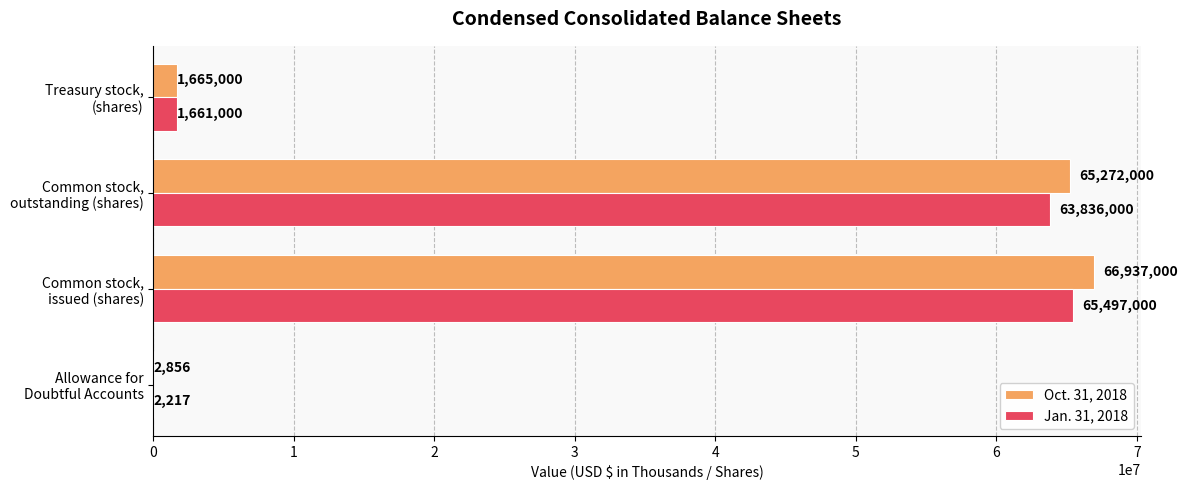

What is the sum of all Oct. 31, 2018 values?

133876856